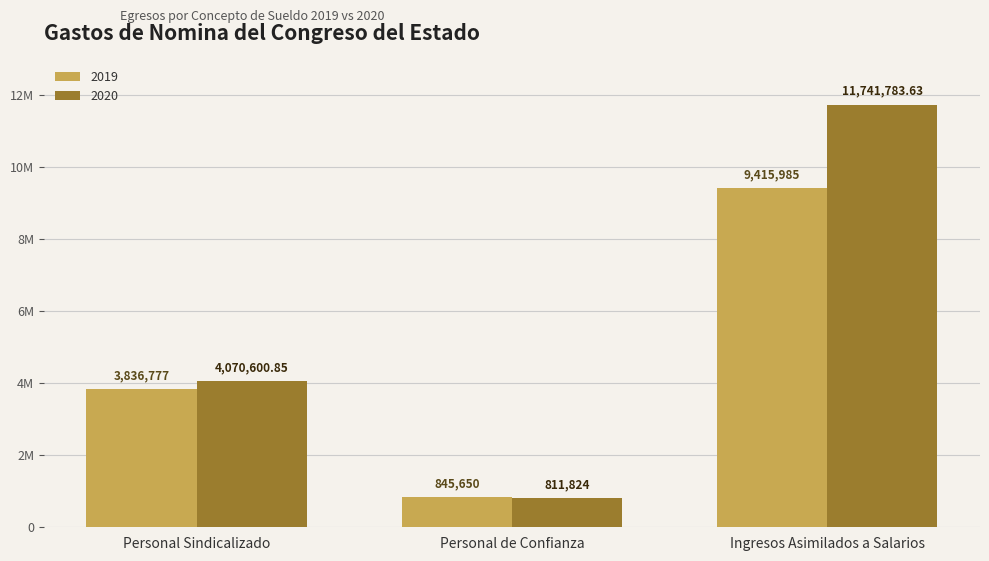

What is the difference between the highest and lowest values at Ingresos Asimilados a Salarios?

2325798.5